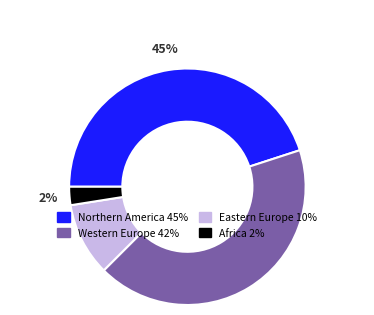

Is there any slice that represents more than half of the pie?

No